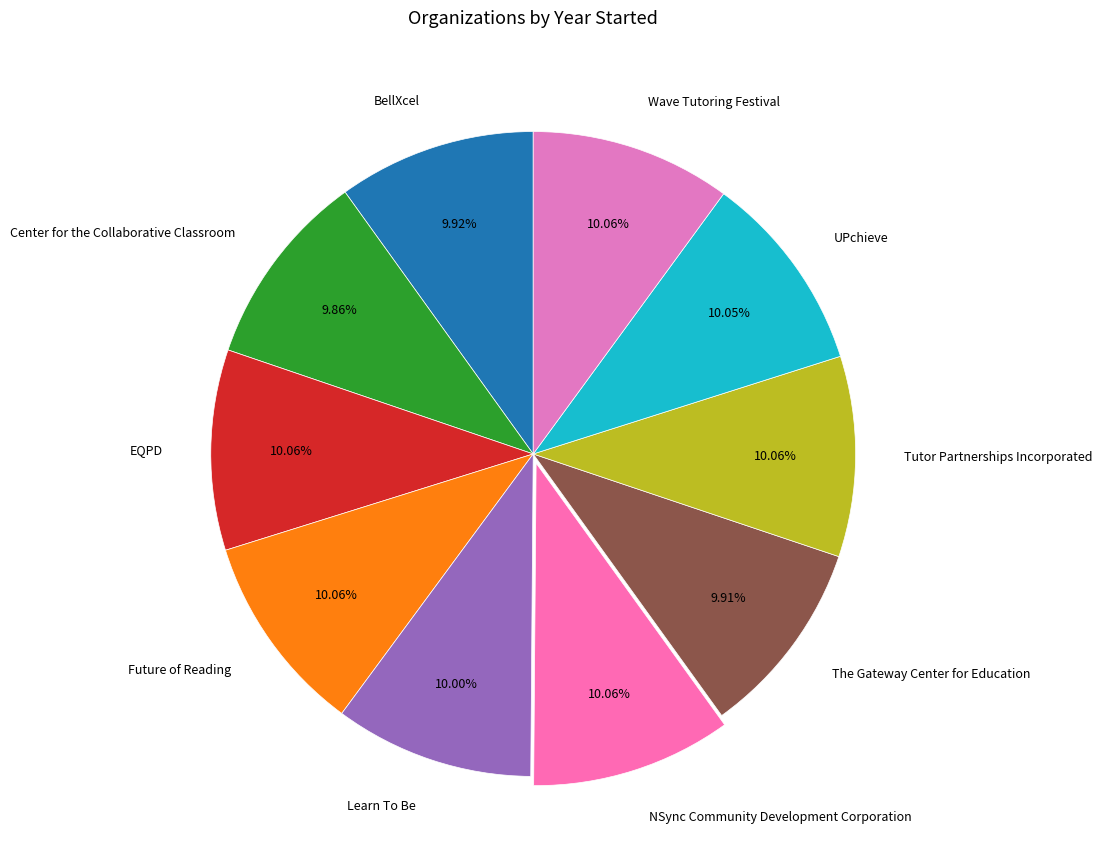

Is there any slice that represents more than half of the pie?

No